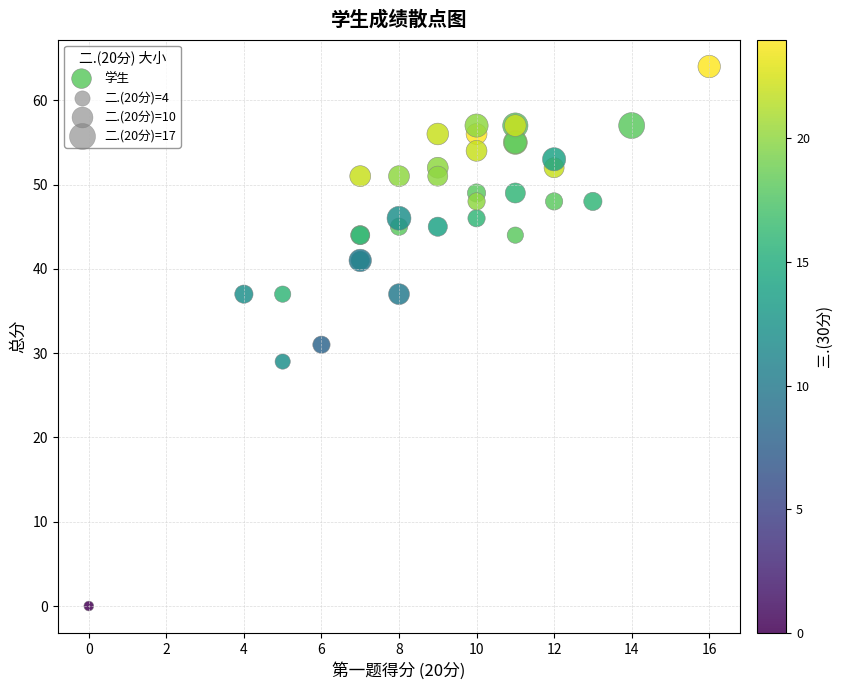

What Y value in the scatter plot is closest to 32?

31